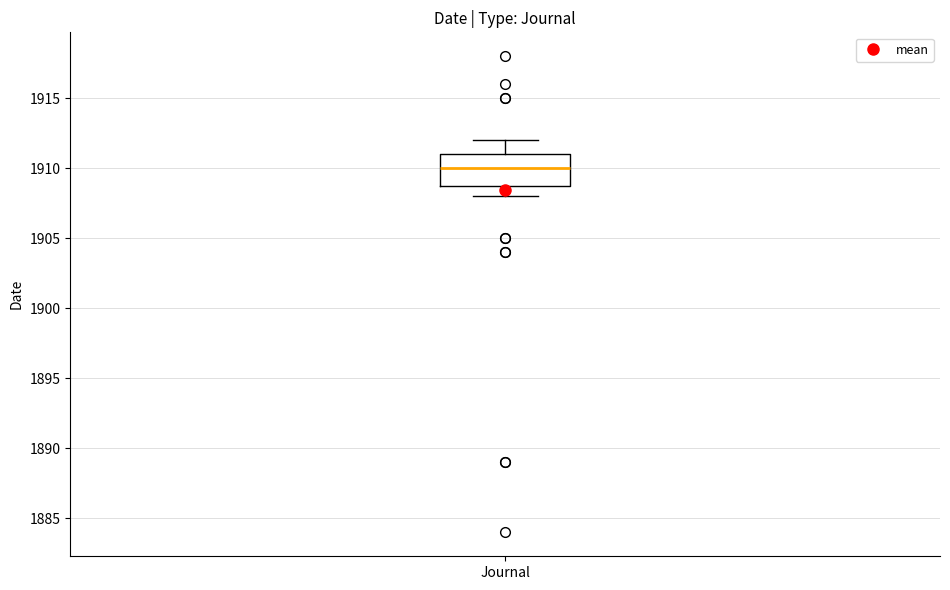

Where is the lower edge of the box for Journal on the y-axis? The values are not printed on the chart, so give them approximately, as read against the axis.

1909